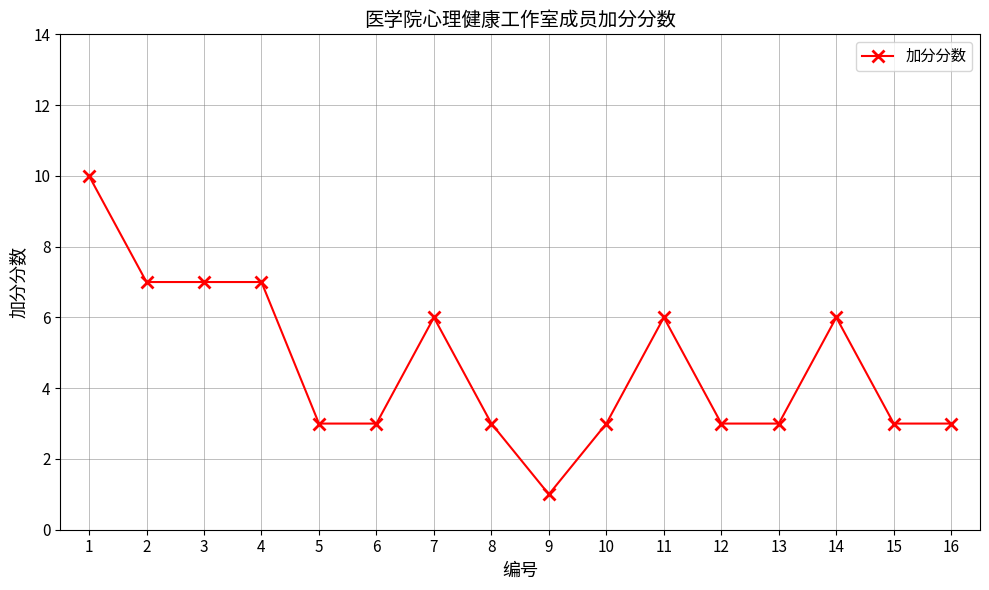

True or false: the data shows 3 at 15.

True